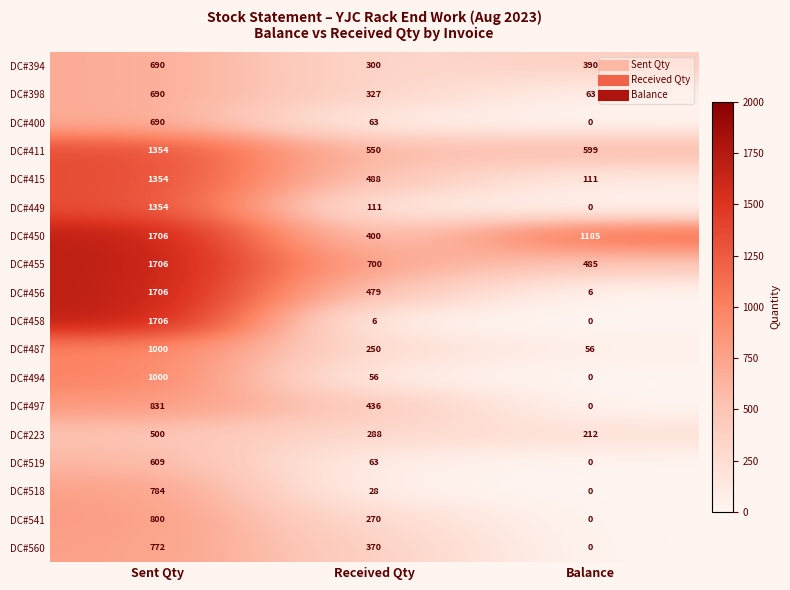

The value of DC#449 at Received Qty is 197. True or false?

False